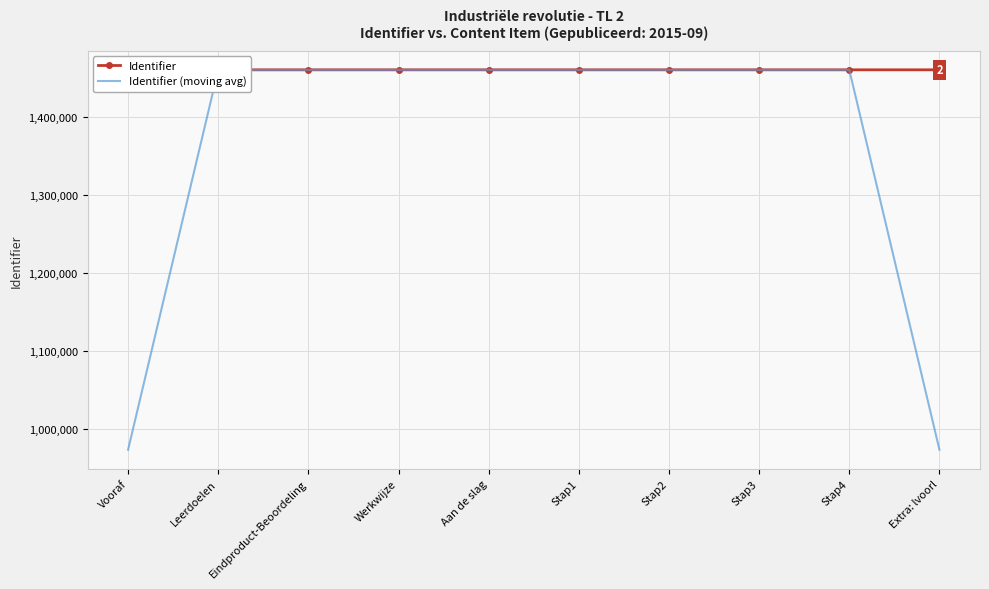

True or false: Identifier and Identifier (moving avg) intersect in this chart.

True